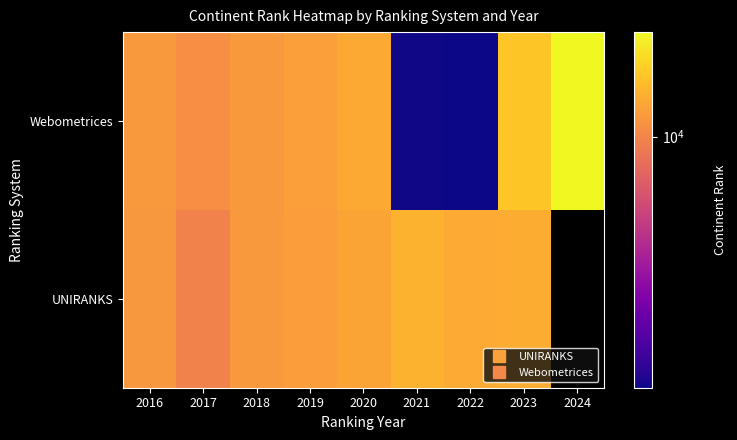

Which has a higher value, 2016 or 2020?

2020